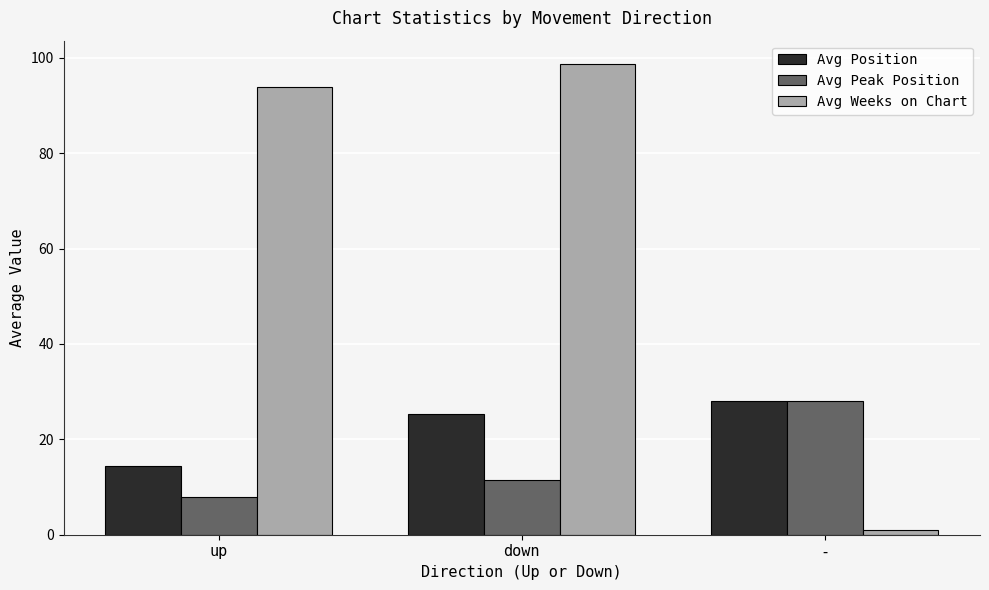

What is the label of the 3rd bar from the right?

up